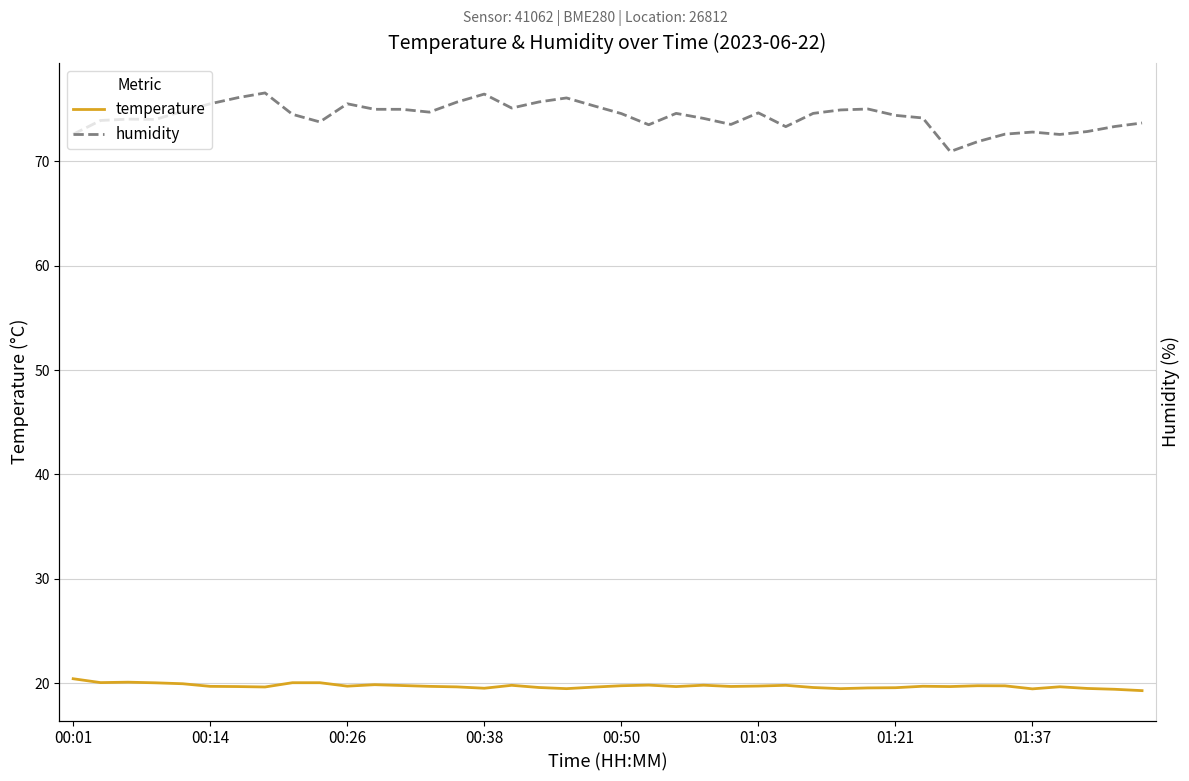

True or false: humidity and temperature cross at least once.

False